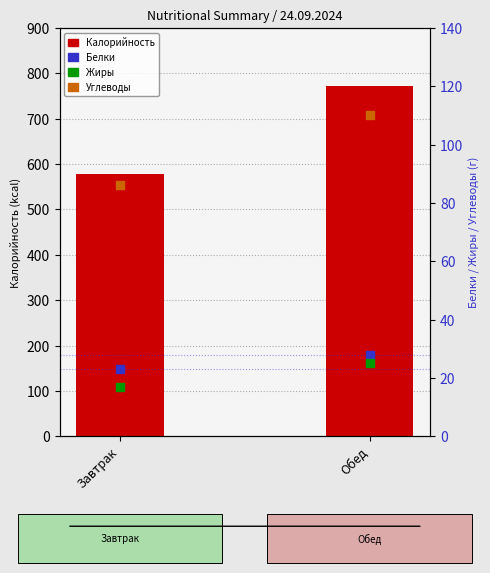

Which series contains the highest Y value?

Калорийность